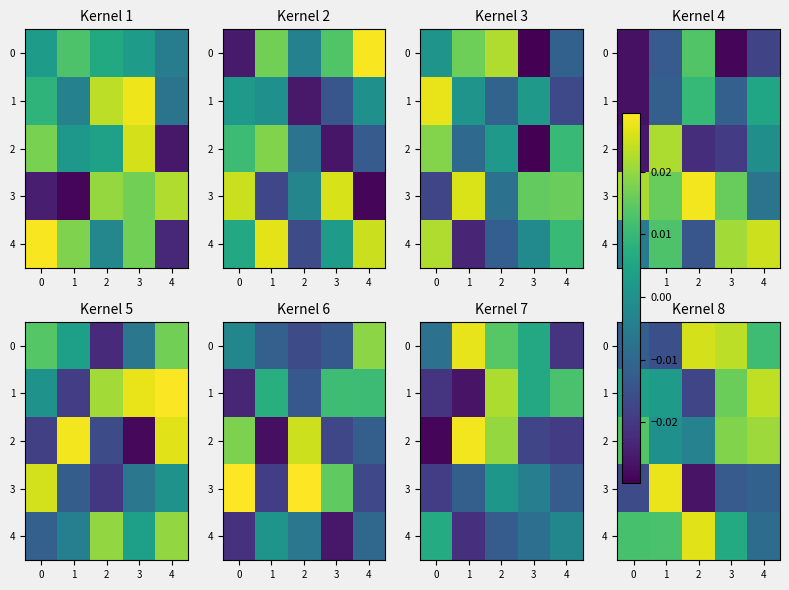

Which has a higher value, 3 or 4?

3